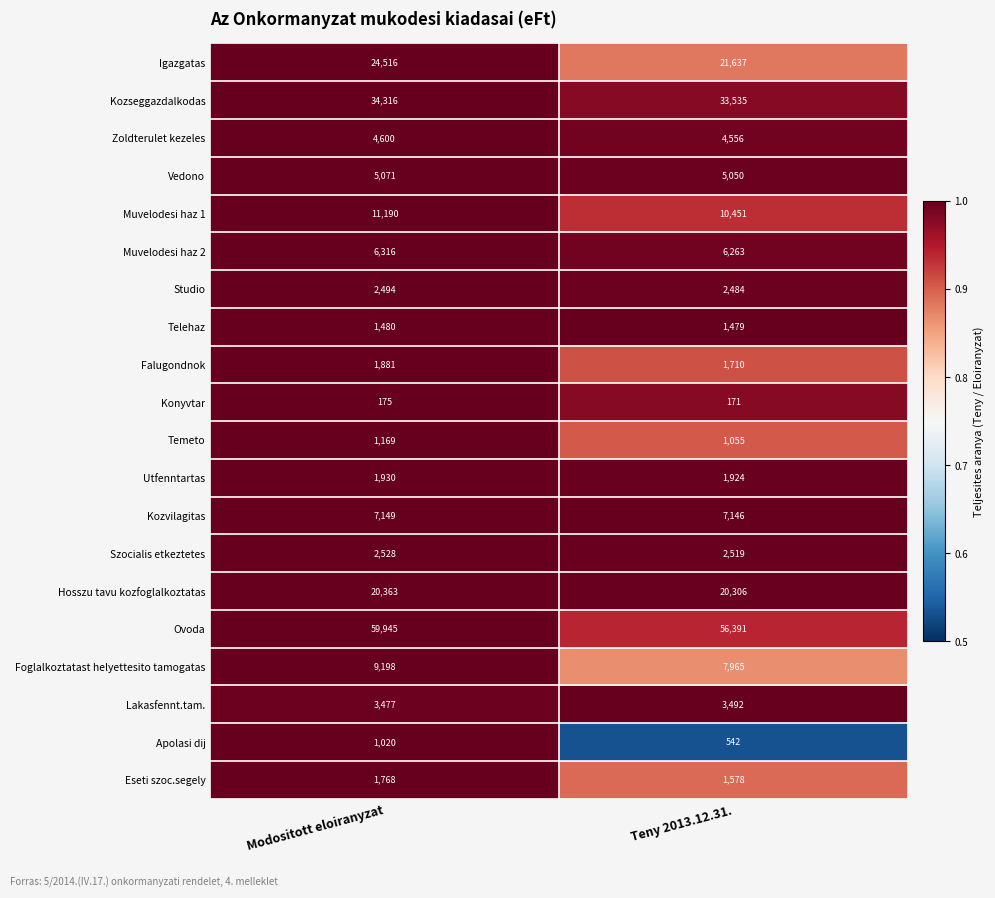

Which series has the widest spread of values?

Ovoda